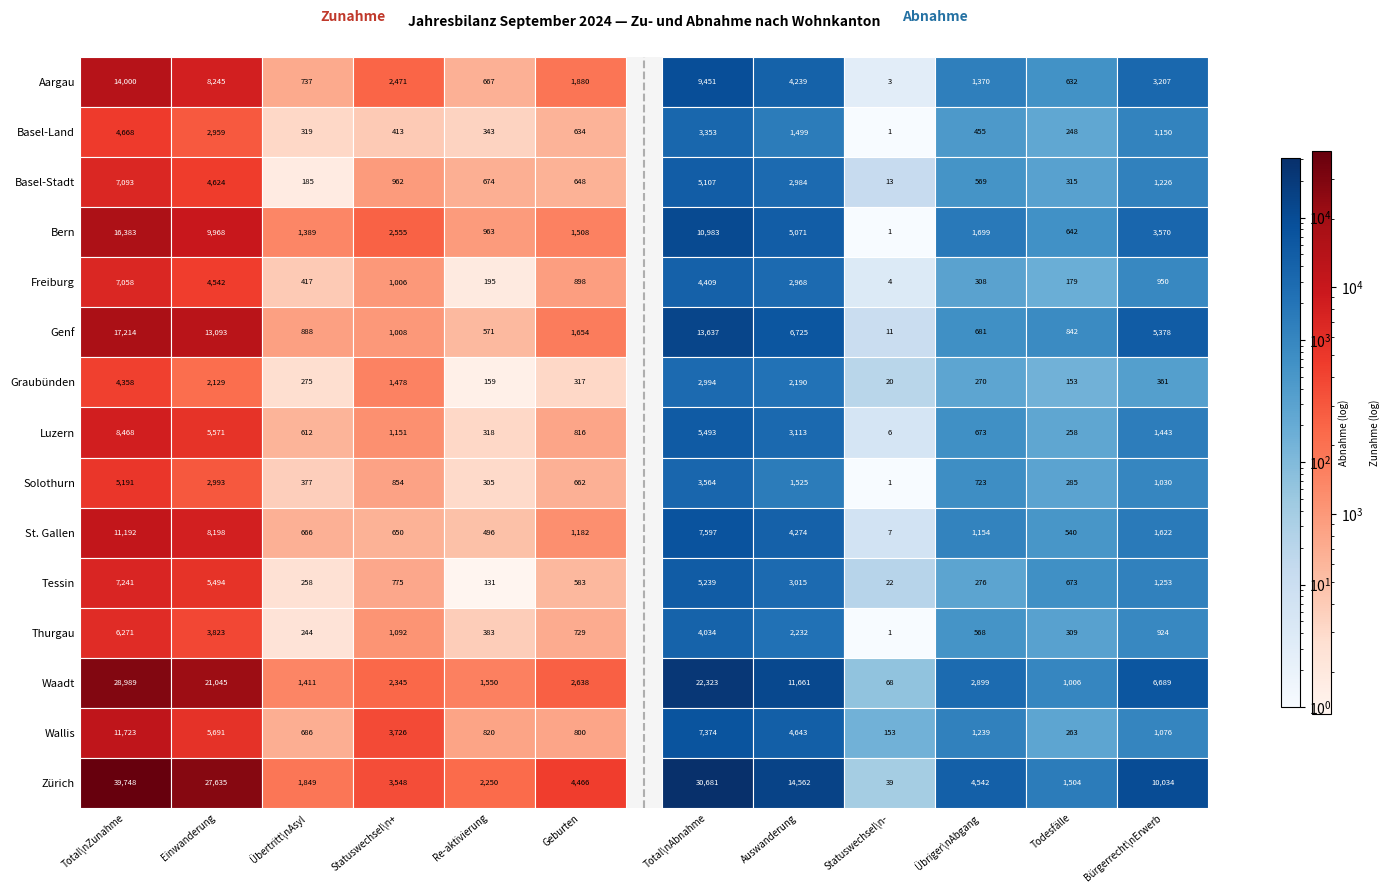

The value of Basel-Stadt at 5 is 648. True or false?

True